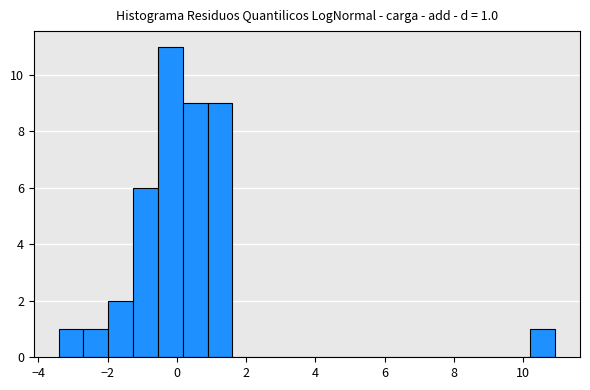

Around what value on the x-axis is the tallest bar? Give the approximate position of its centre, as read against the axis.

-0.2